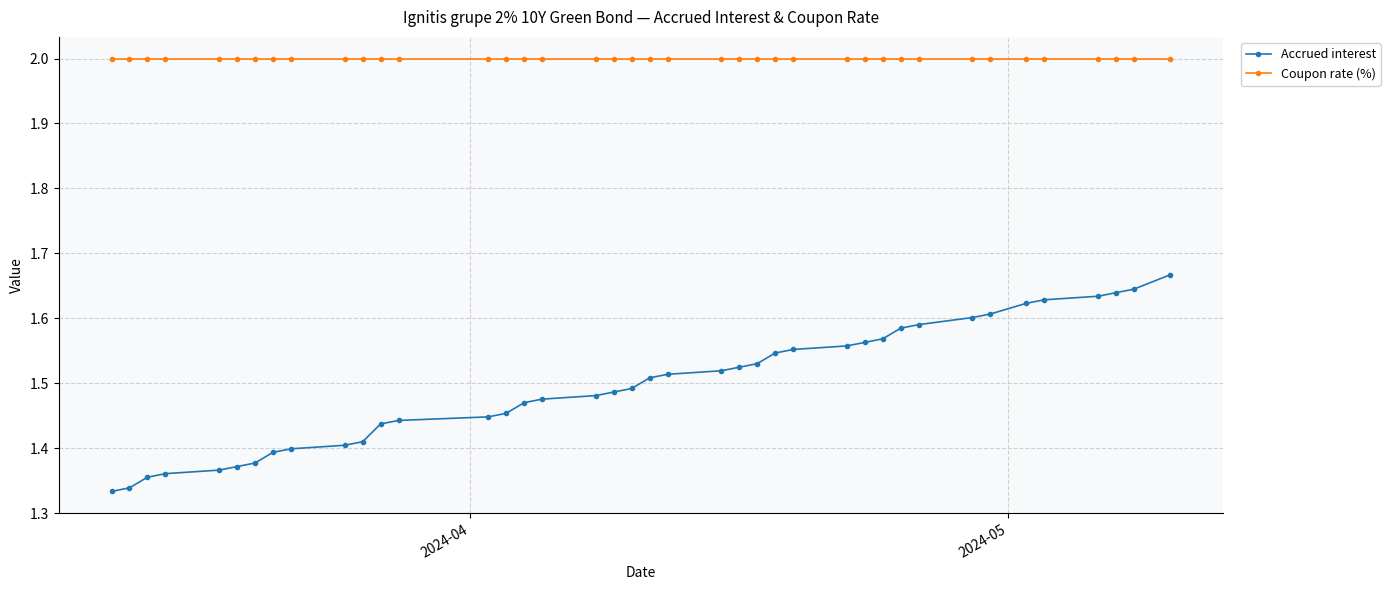

Which series has the largest total across all categories?

Coupon rate (%)